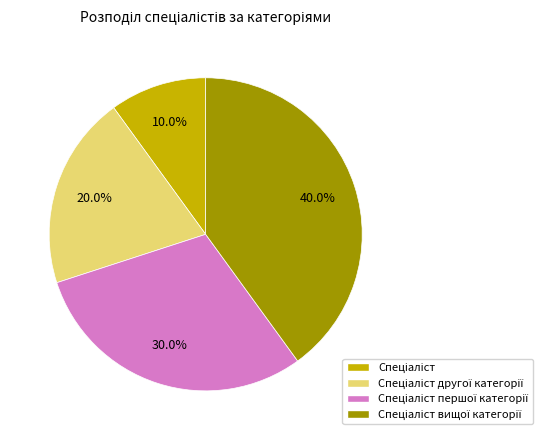

Does any single category account for the majority?

No